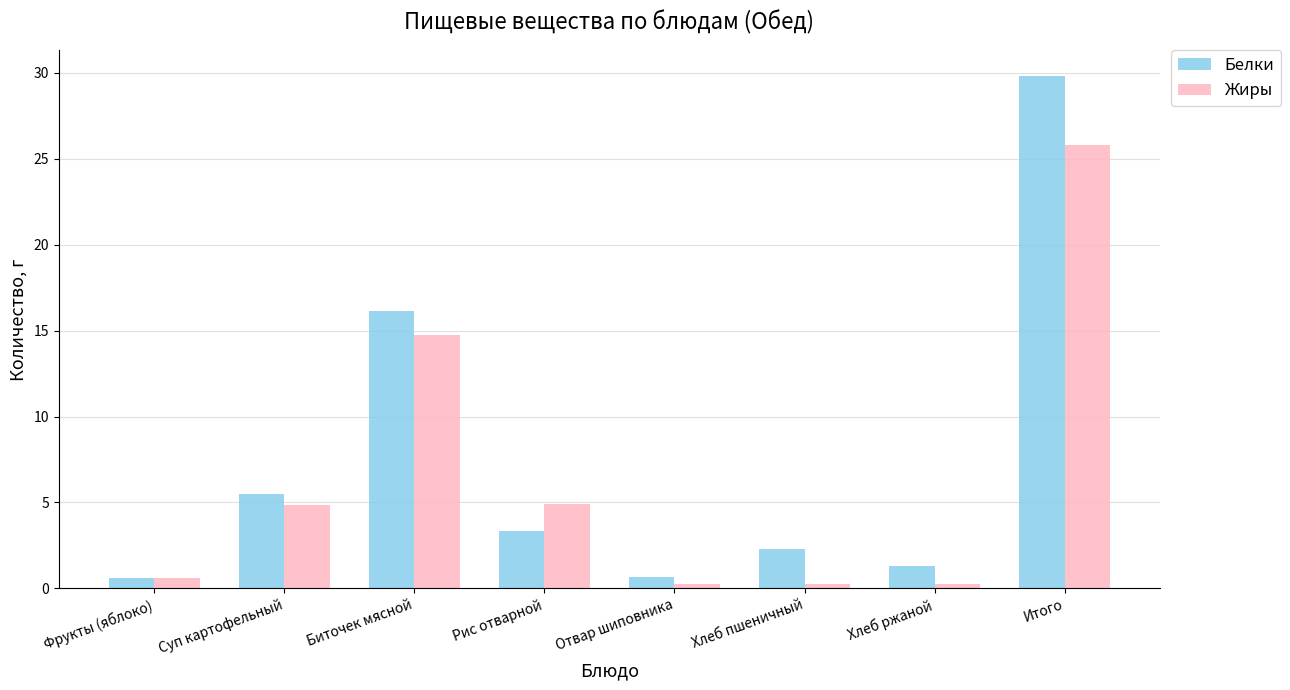

What is the total value across all series at Хлеб пшеничный?

2.5